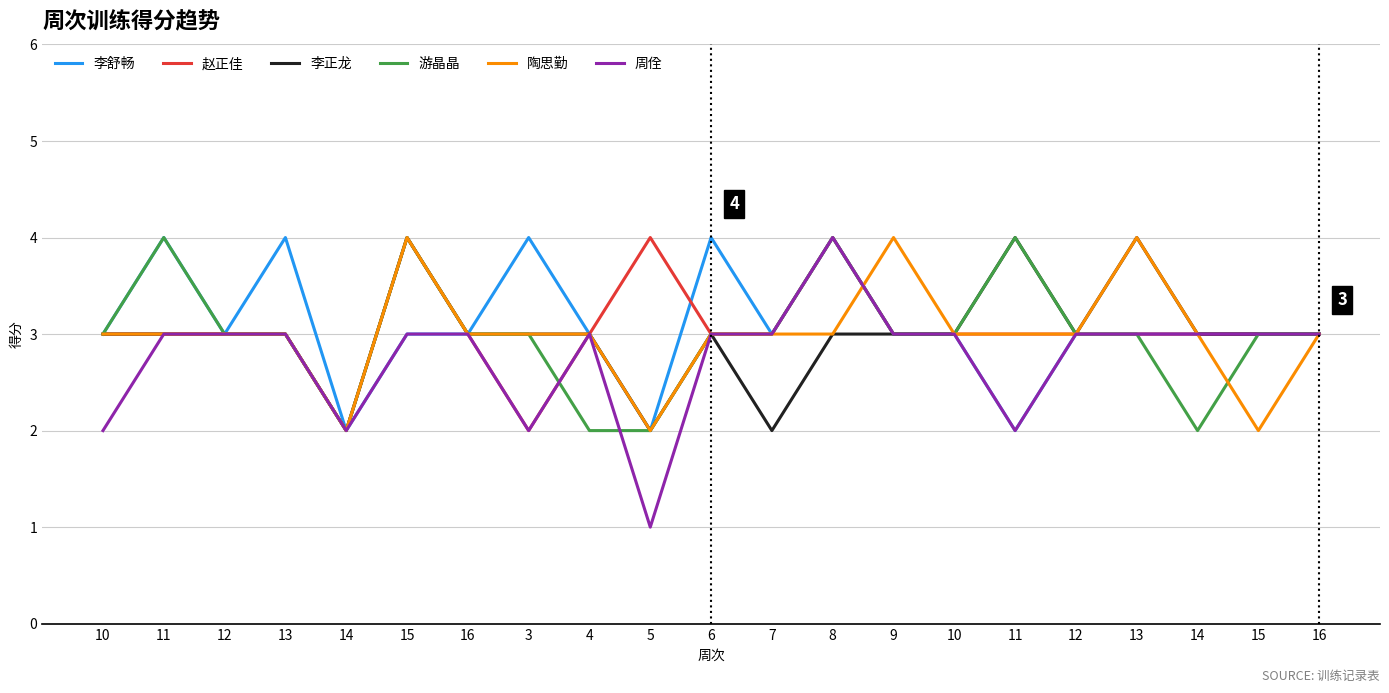

What is the sum of all 赵正佳 values?

64